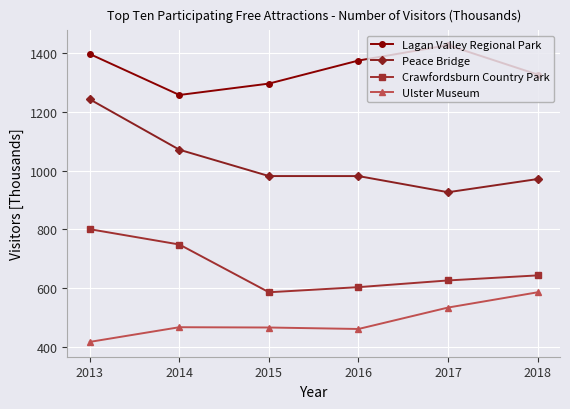

True or false: Ulster Museum and Peace Bridge intersect in this chart.

False